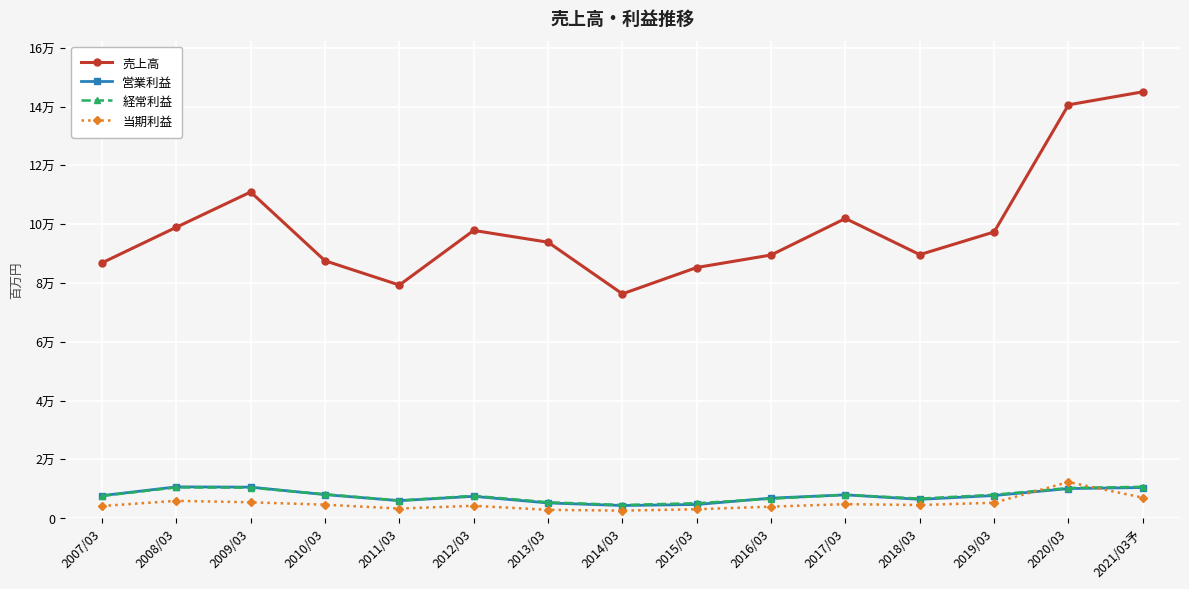

At 2015/03, list the series in order from smallest to largest.

当期利益, 営業利益, 経常利益, 売上高